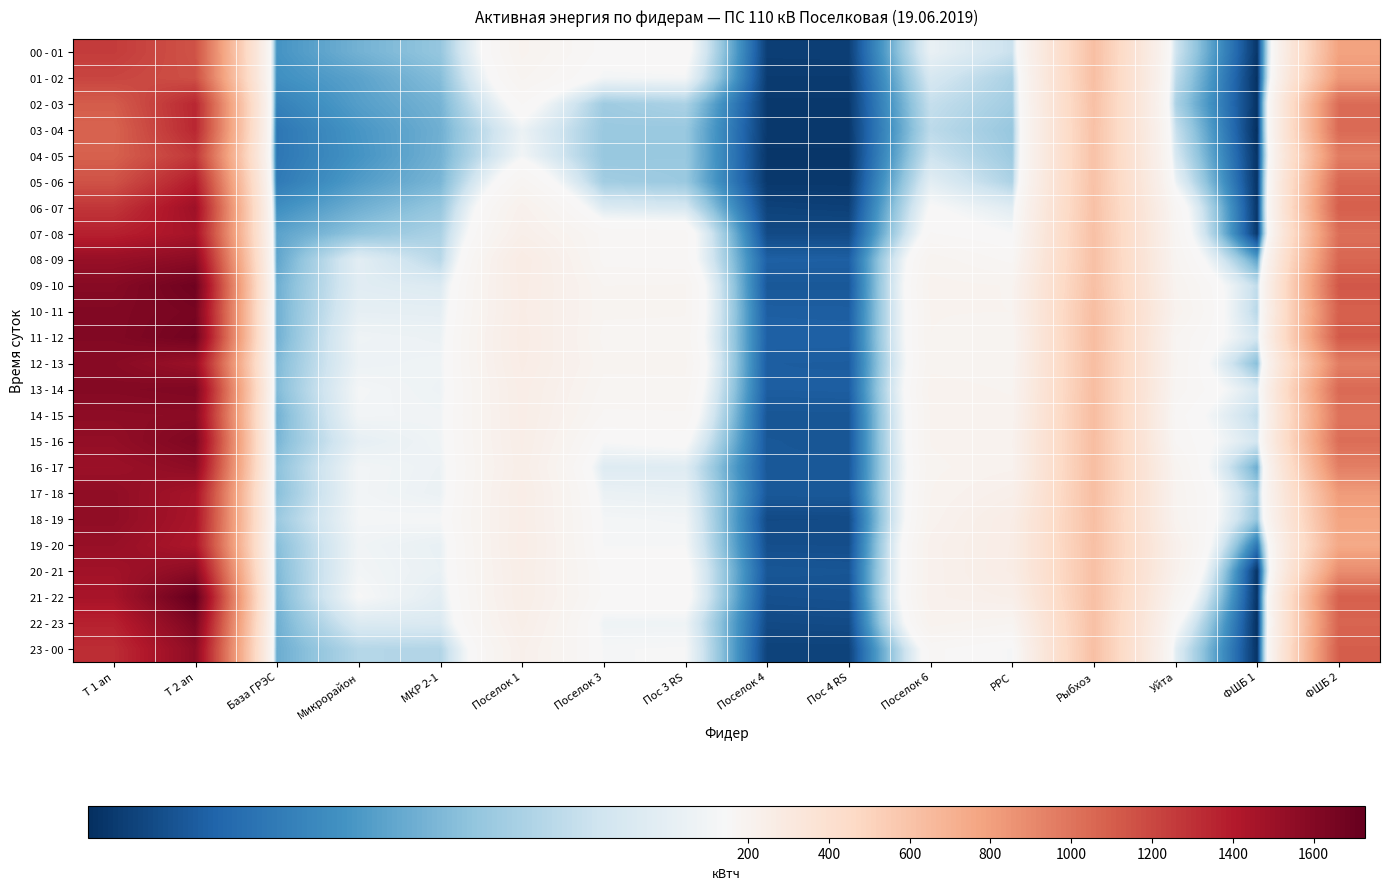

Count the number of categories in the chart.

16